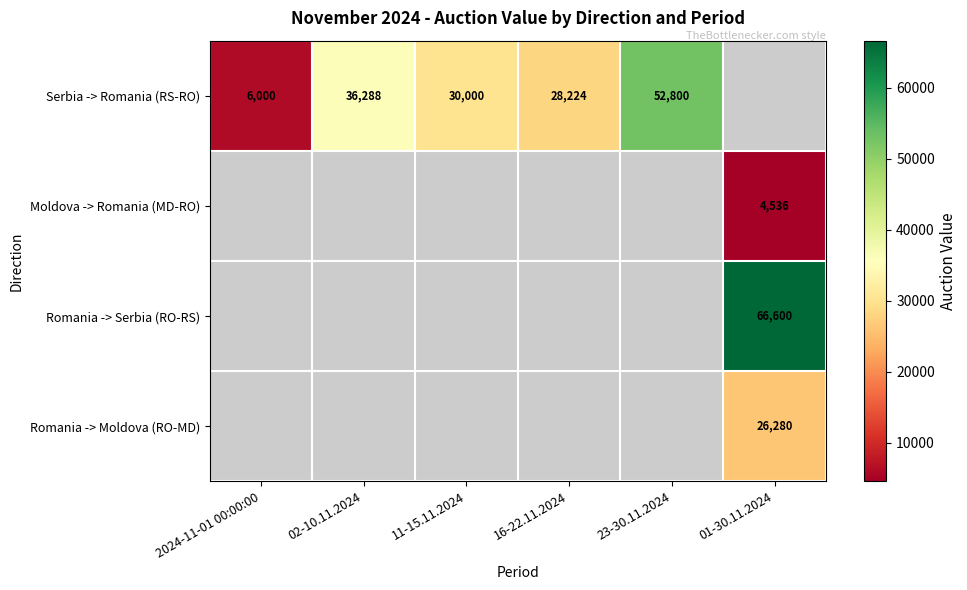

What is the smallest value displayed?

4536.0